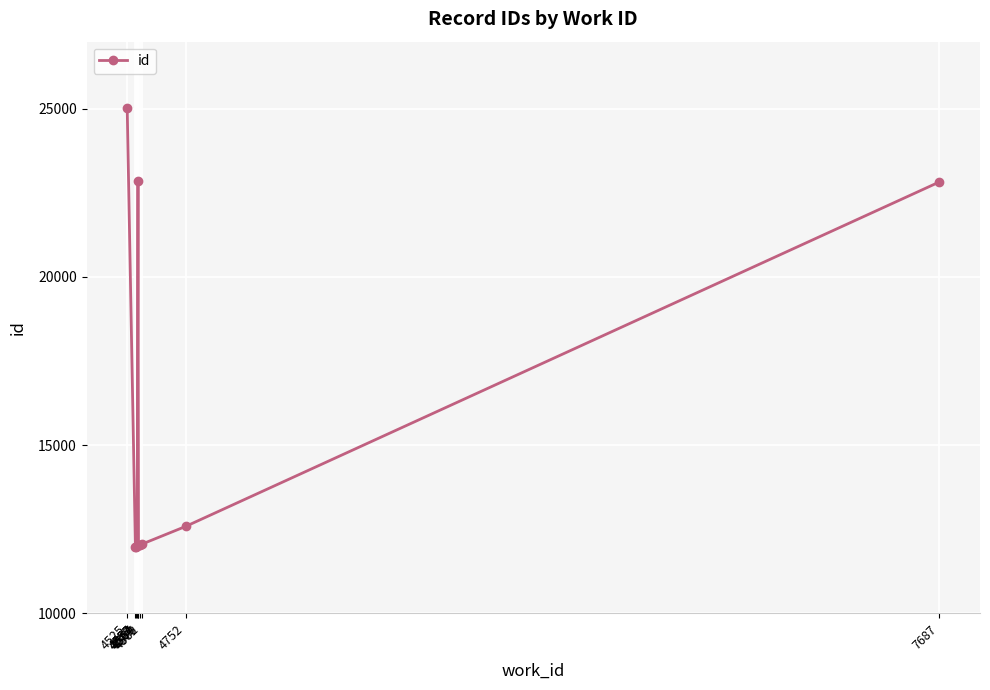

True or false: the data shows 36198 at 4567.

False